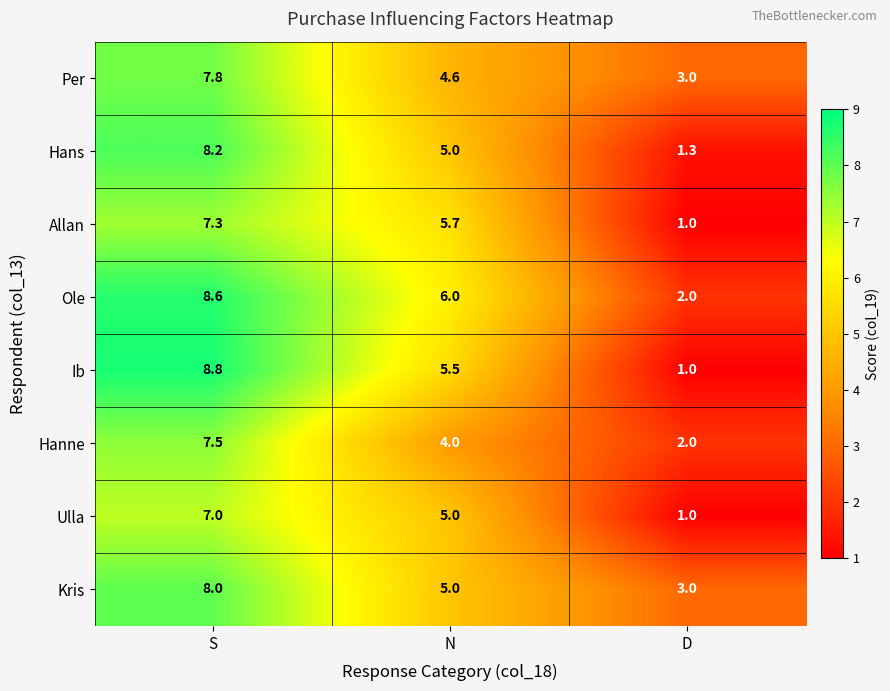

Rank the series by their maximum value, from highest to lowest.

Ib, Ole, Hans, Kris, Per, Hanne, Allan, Ulla